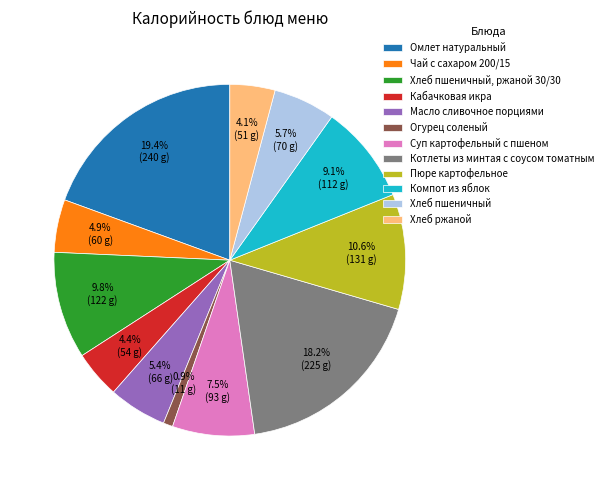

Which slice is the smallest?

Огурец соленый